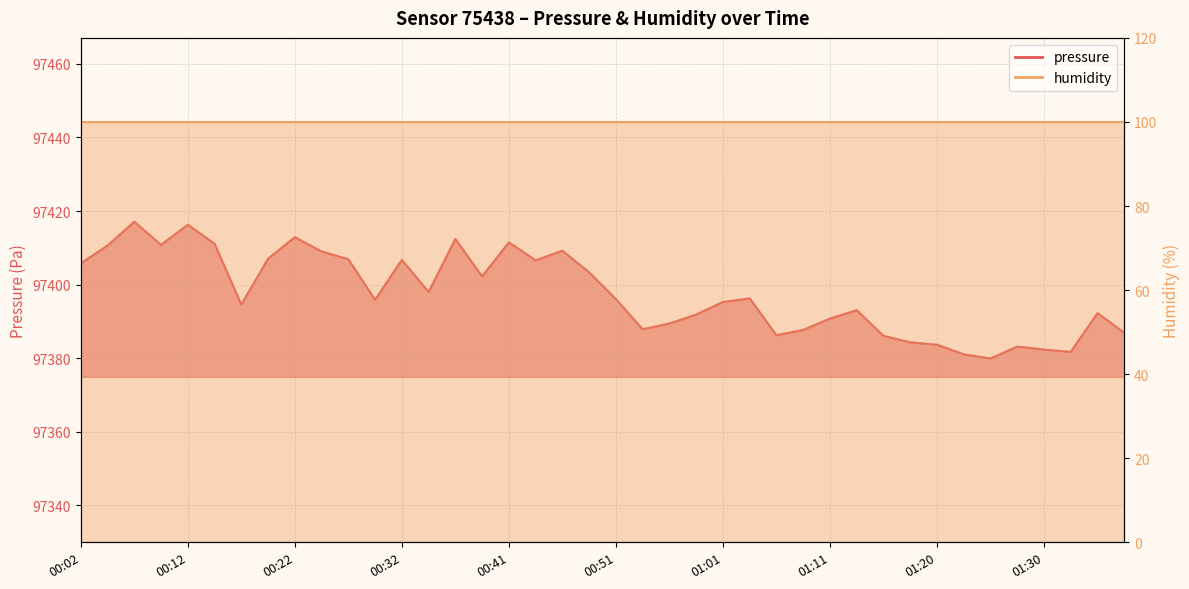

What is the sum of all values?

3895903.1